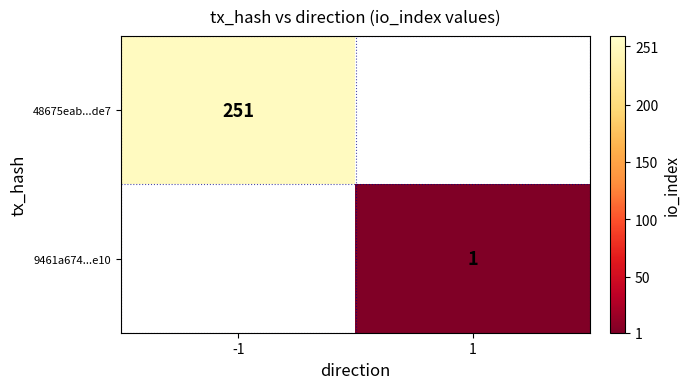

Between -1 and 1, which is larger?

-1